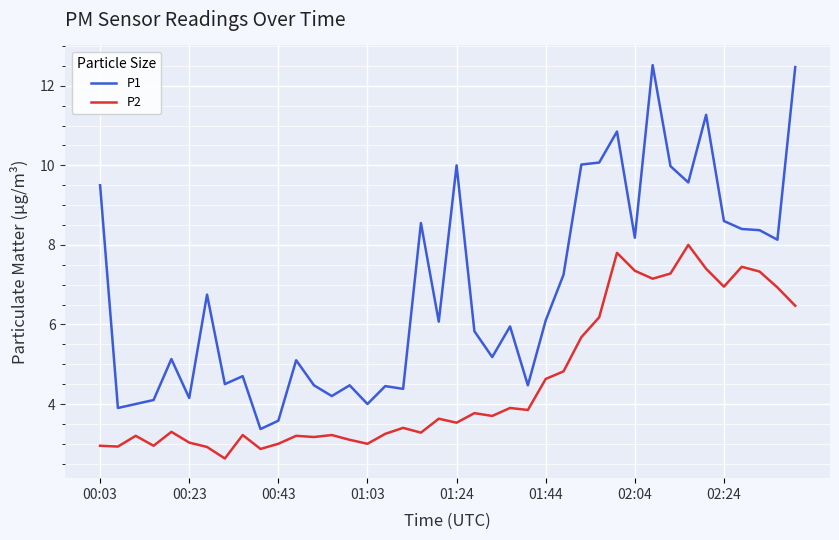

List the series in order of their peak value, highest first.

P1, P2